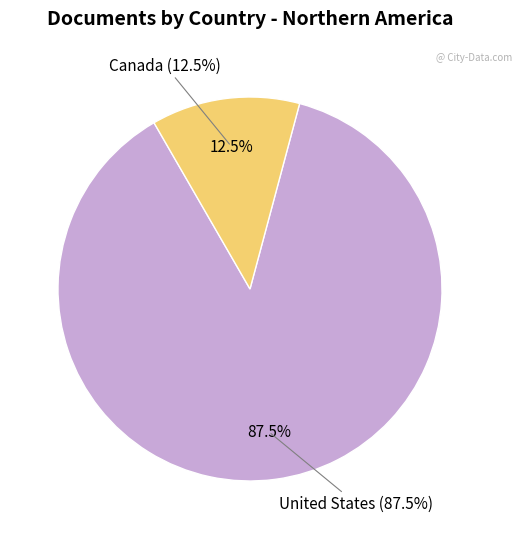

What is the majority slice?

United States